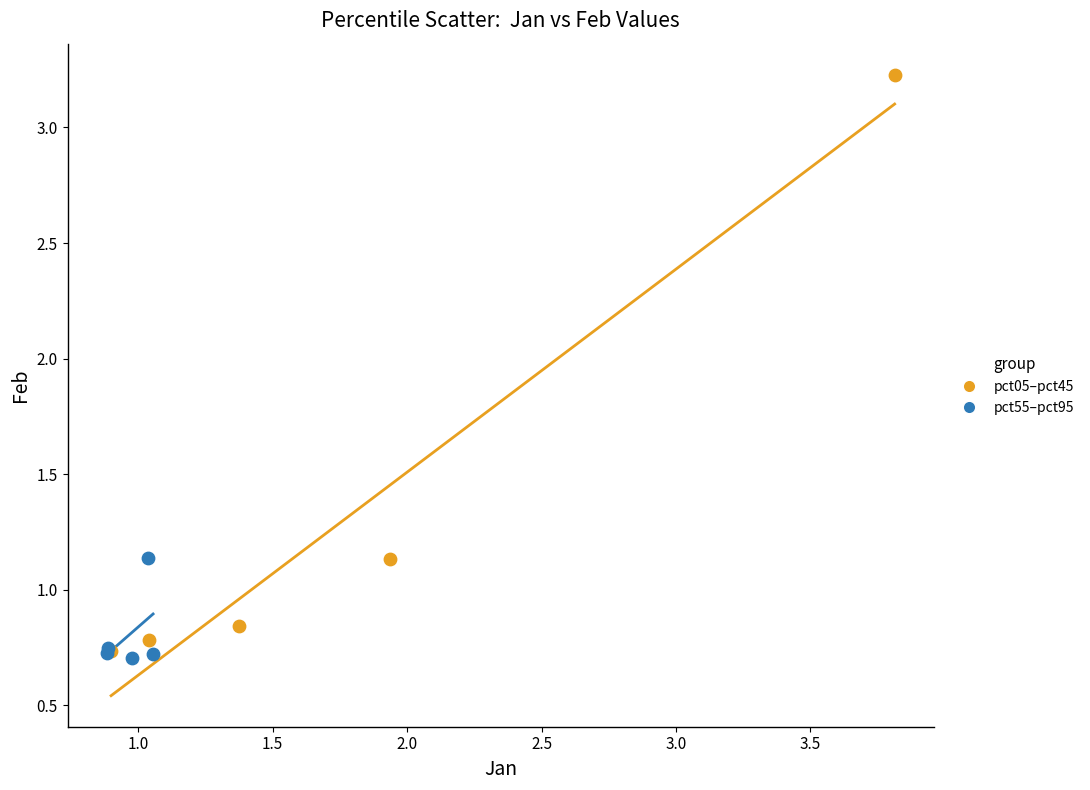

What are all the series names shown in the legend?

pct05–pct45, pct55–pct95